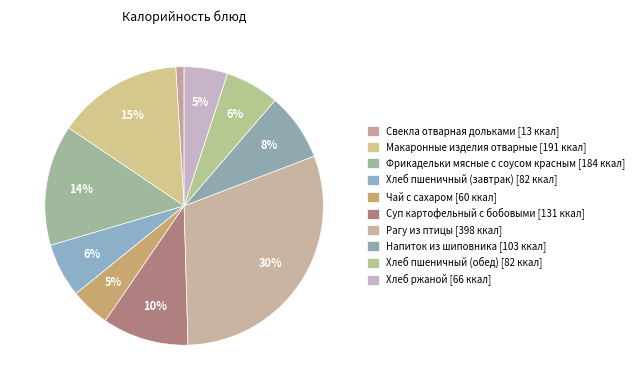

Rank the categories by value from lowest to highest.

Свекла отварная дольками, Чай с сахаром, Хлеб ржаной, Хлеб пшеничный (завтрак), Хлеб пшеничный (обед), Напиток из шиповника, Суп картофельный с бобовыми, Фрикадельки мясные с соусом красным, Макаронные изделия отварные, Рагу из птицы